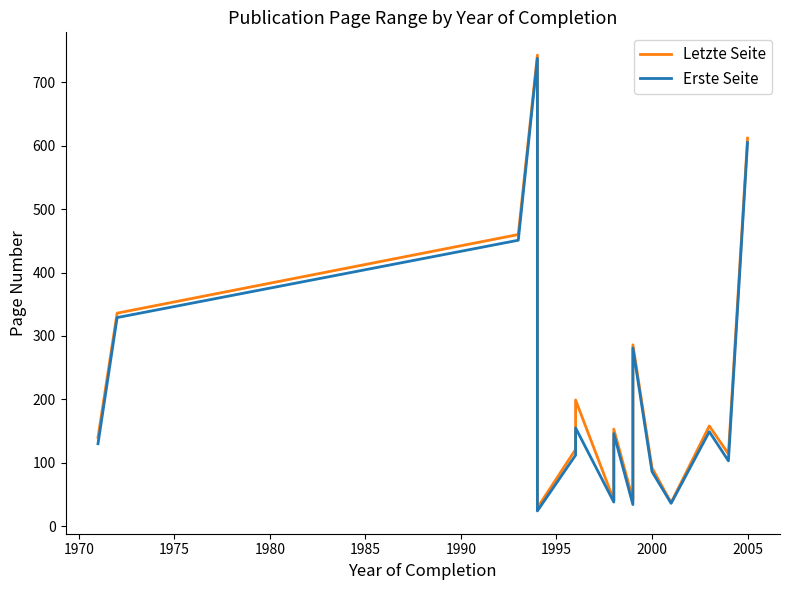

True or false: Erste Seite and Letzte Seite cross at least once.

False